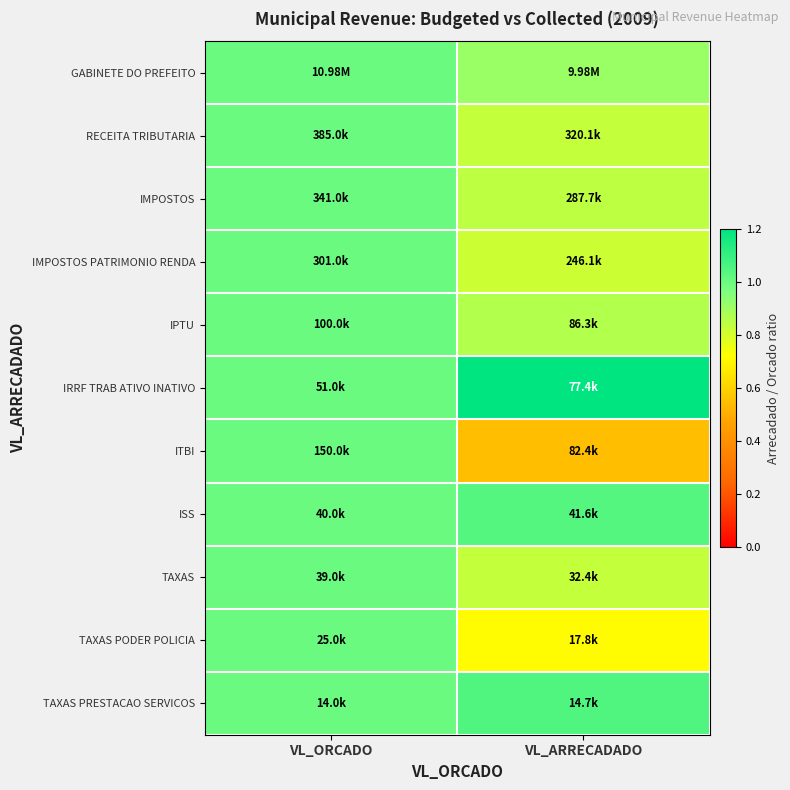

What is the total value across all series at VL_ORCADO?

11.0